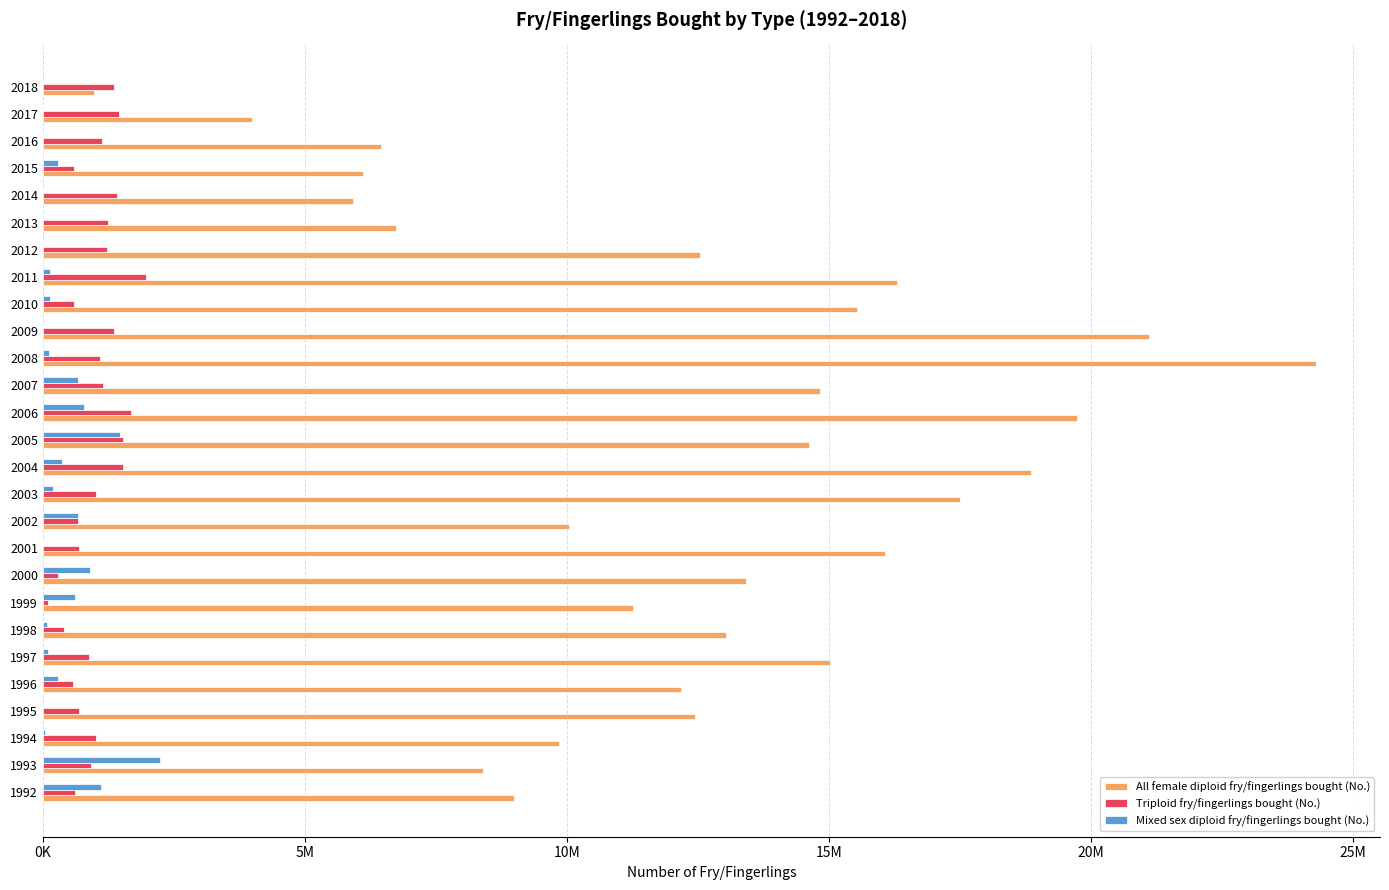

Reading left to right, list all the values displayed in this chart.

All female diploid fry/fingerlings bought (No.): 8993000	8395000	9854000	12449000	12174000	15028000	13035000	11264000	13410000	16065000	10031000	17500000	18859000	14618000	19731000	14830000	24298000	21113000	15539000	16288000	12543000	6734000	5911000	6104000	6452000	3989000	979000
Triploid fry/fingerlings bought (No.): 617000	917000	1017000	683000	572000	889000	410000	90000	287000	685000	670000	1007000	1536000	1532000	1675000	1140000	1082000	1358000	585000	1970000	1226000	1239000	1423000	598000	1125000	1446000	1361000
Mixed sex diploid fry/fingerlings bought (No.): 1101000	2239000	47000	0	283000	98000	80000	616000	892000	0	667000	193000	364000	1480000	790000	675000	118000	0	141000	138000	0	0	0	290000	0	0	0